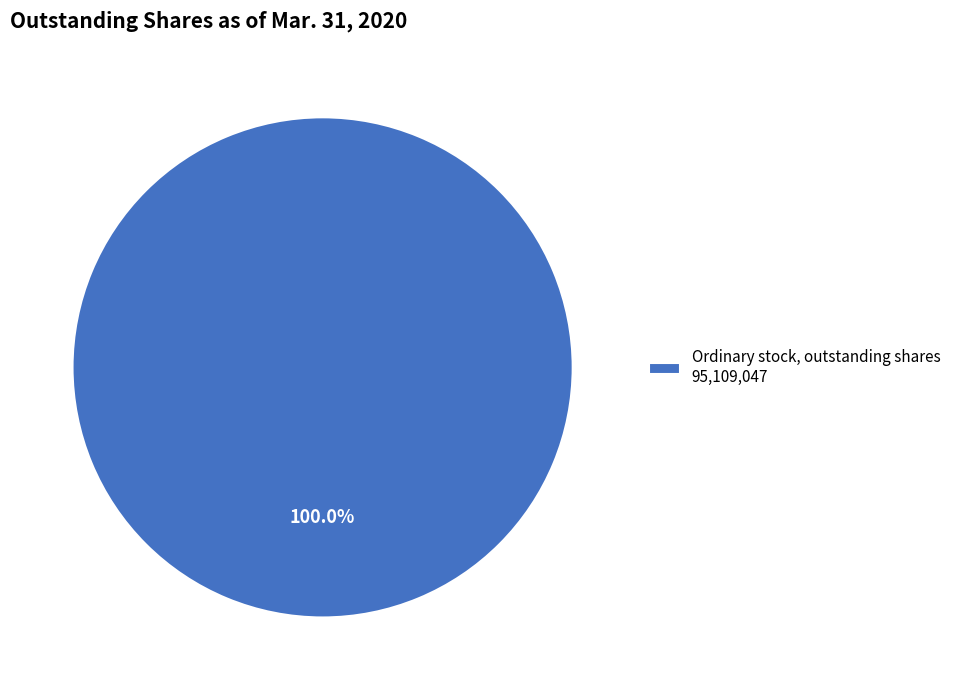

Rank the categories by value from lowest to highest.

Ordinary stock, outstanding shares 95,109,047